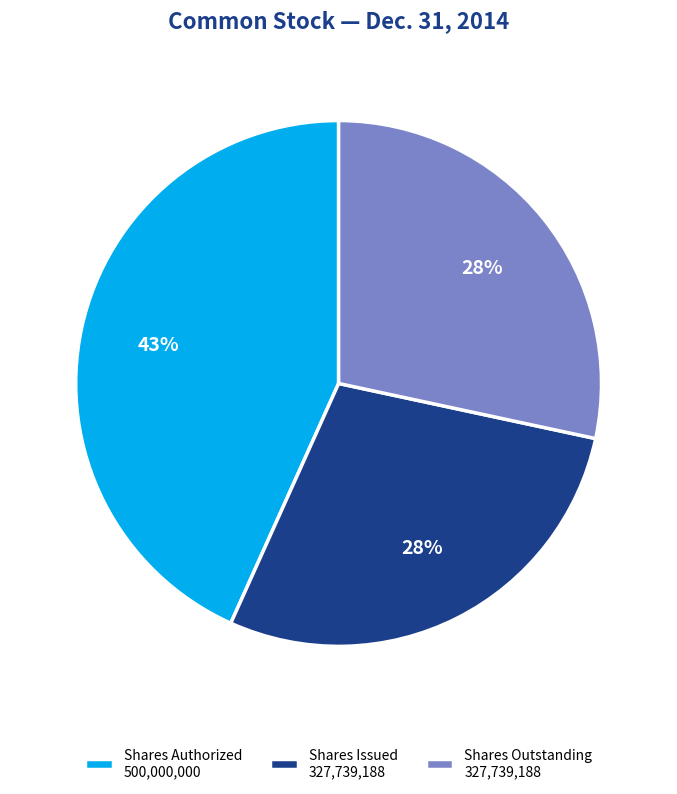

True or false: Shares Authorized 500,000,000 accounts for 30% of the total.

False